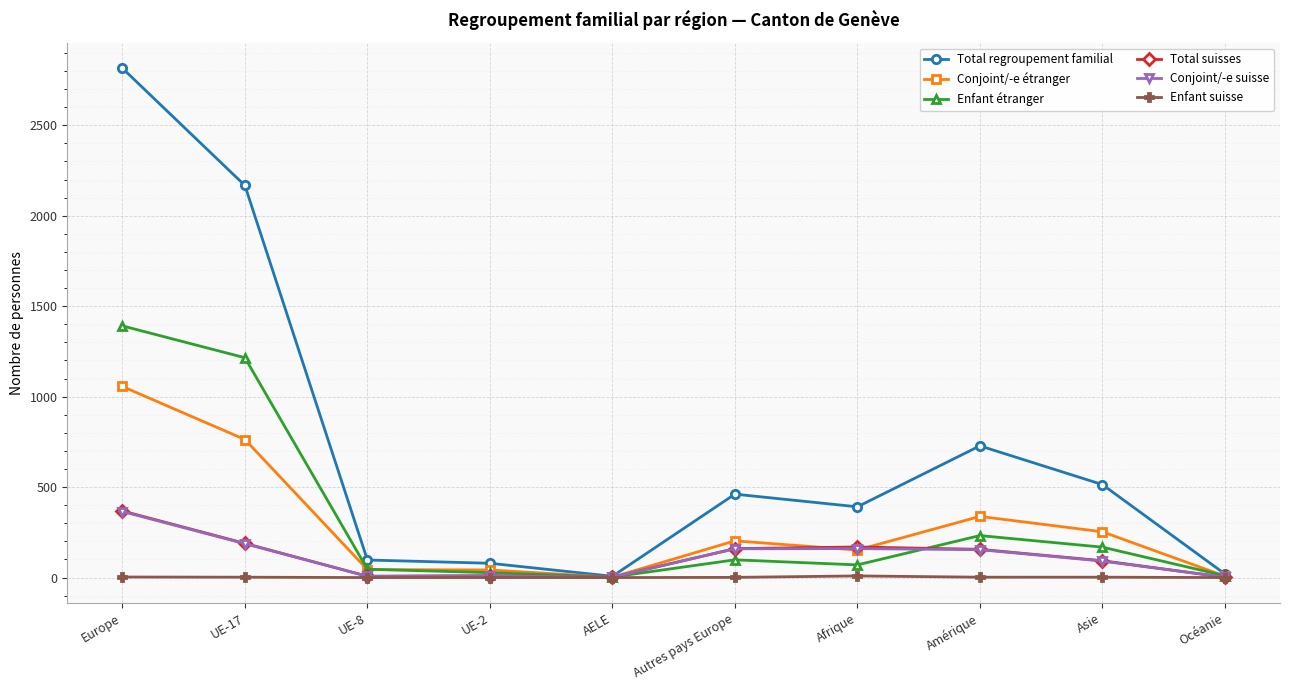

True or false: Enfant suisse has more than 0 points higher than both neighbors.

True